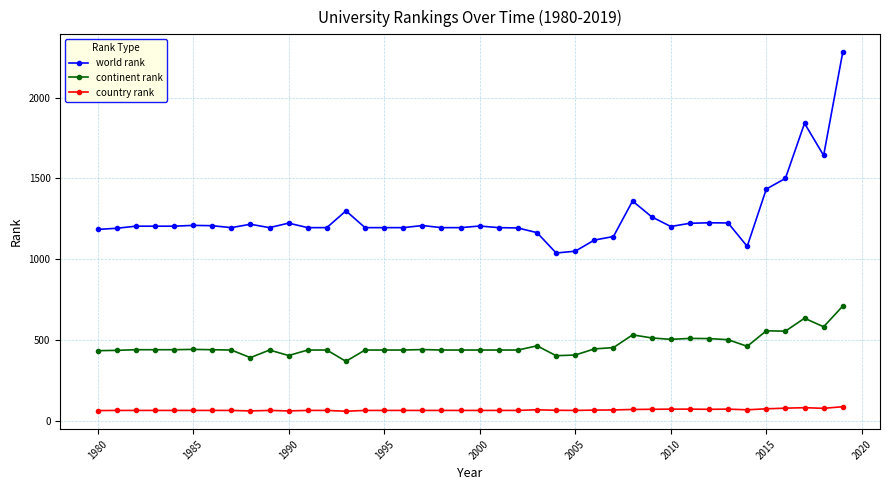

What is the lowest value of the continent rank series?

367